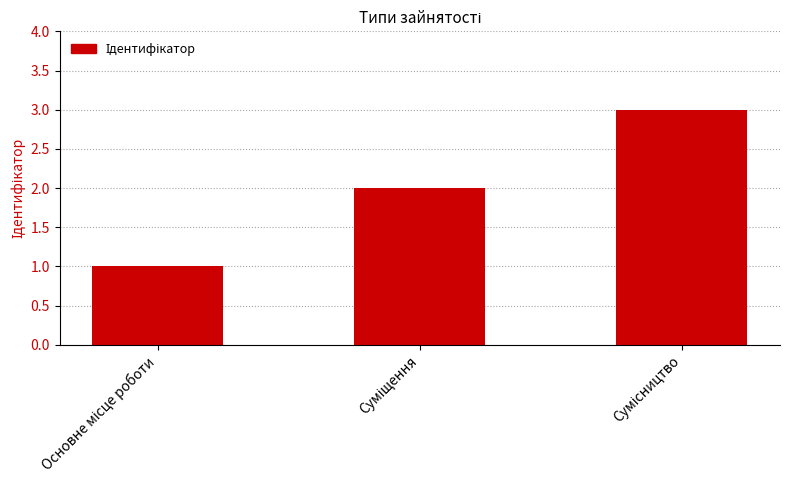

How many data points are less than 2?

1